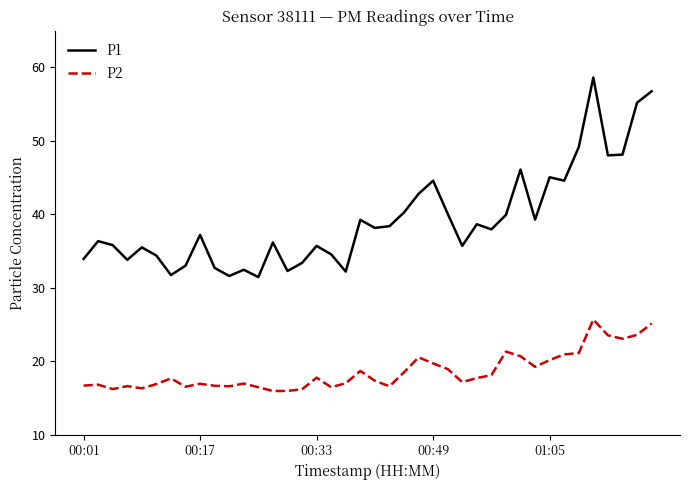

What is the difference between the maximum and minimum values in the P2 series?

9.7